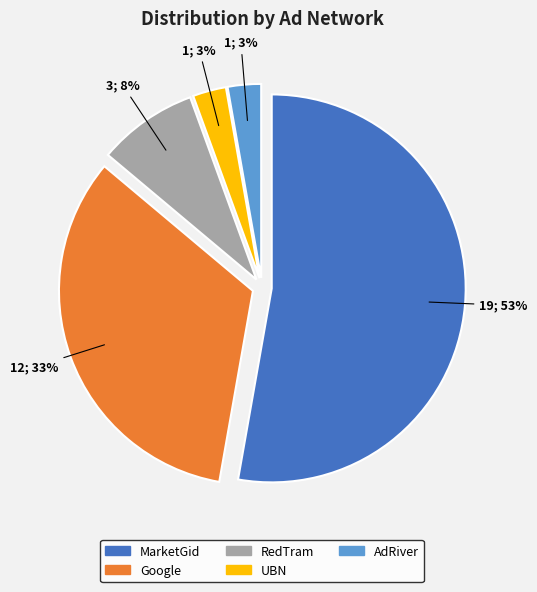

To the nearest percent, what percentage of the pie is UBN?

3%